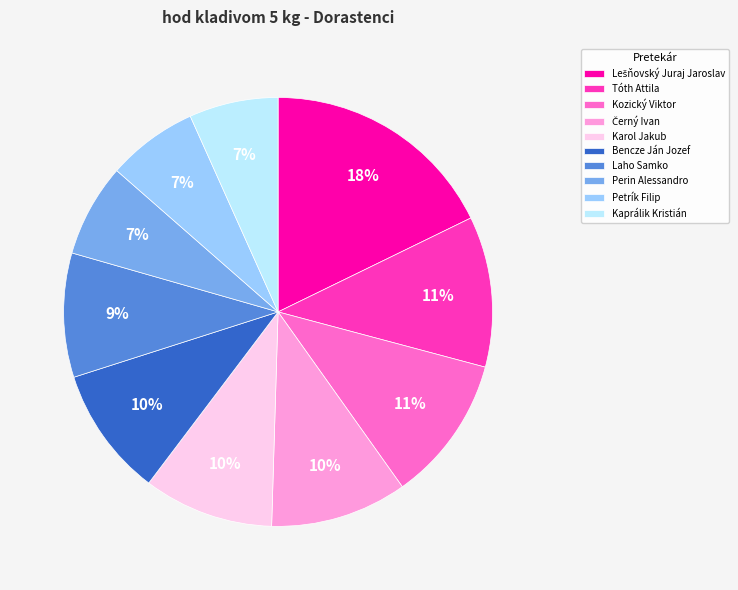

What is the ratio of the value at Tóth Attila to the value at Kozický Viktor?

1.0